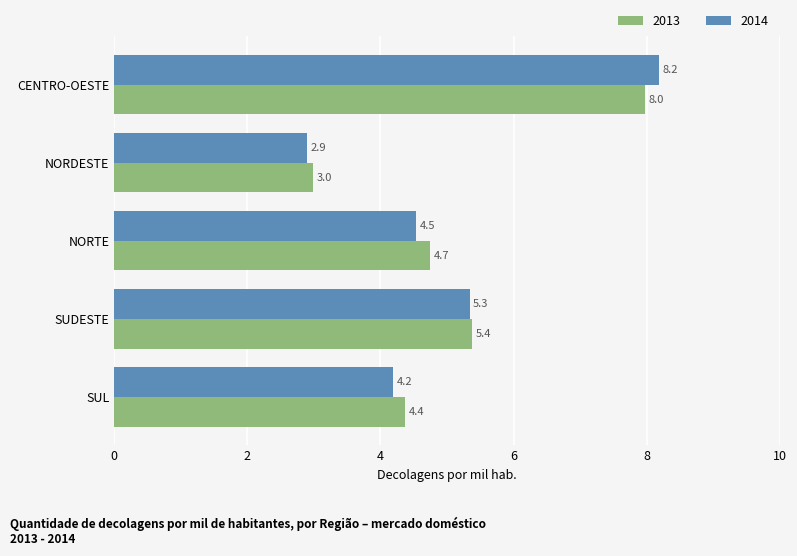

At NORTE, list the series in order from smallest to largest.

2014, 2013